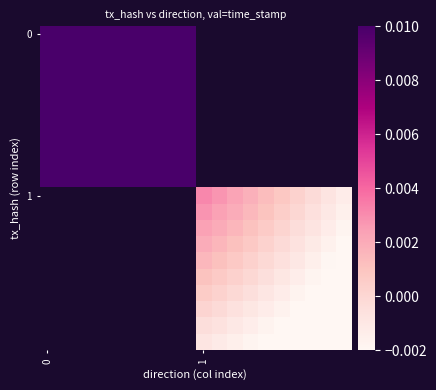

How many data points does each series have?

20